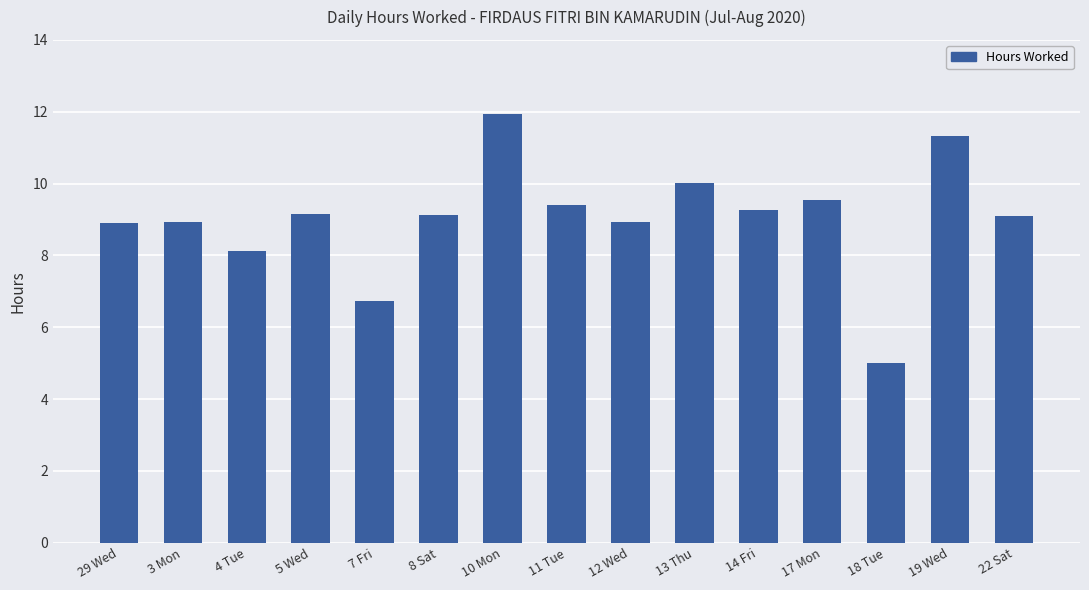

At which category does the chart reach its minimum across all series?

18 Tue